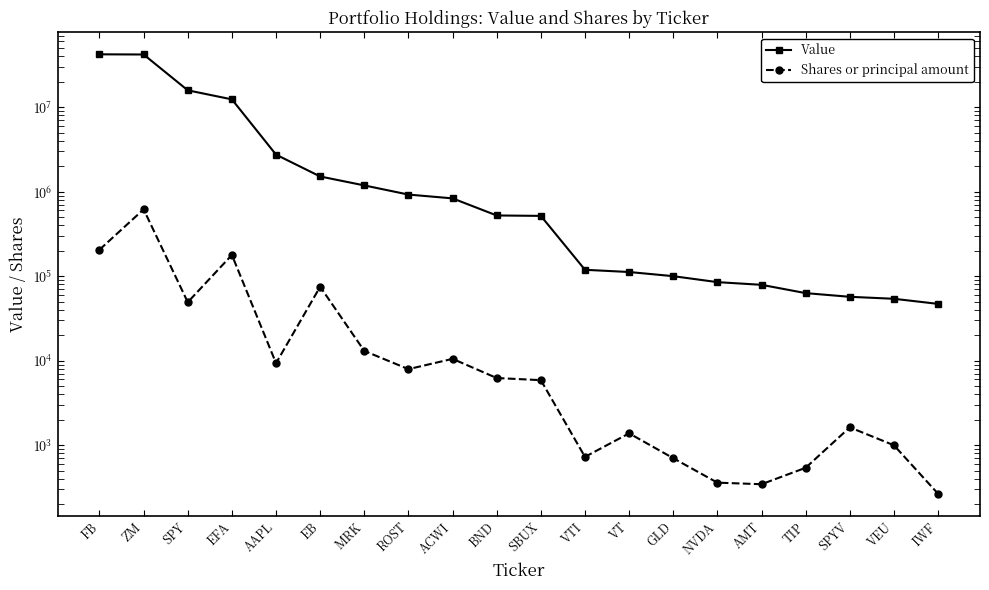

True or false: Value and Shares or principal amount cross at least once.

False